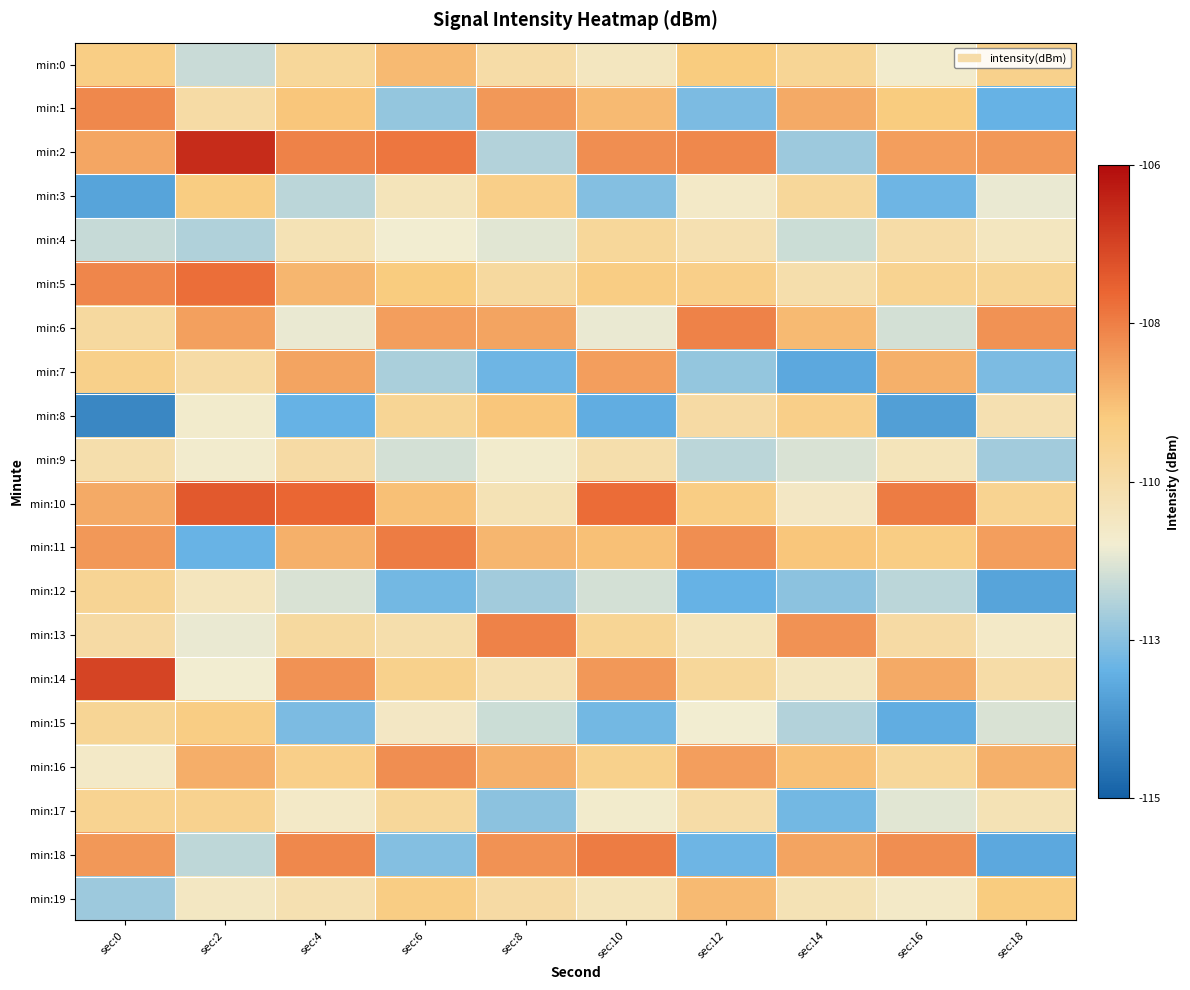

What is the greatest value displayed?

-106.6